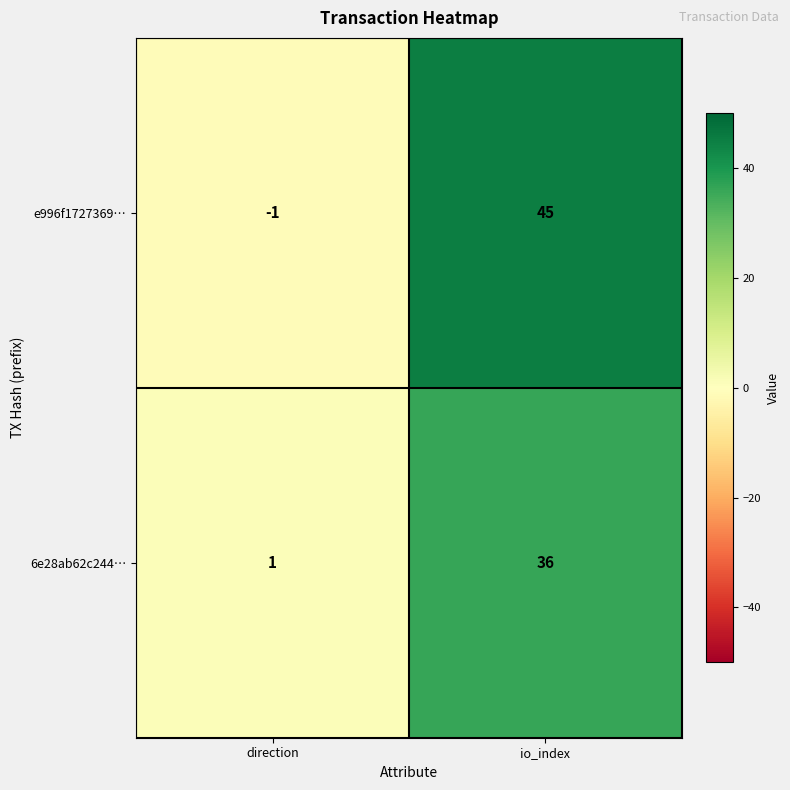

The e996f1727369… series shows -1 at direction. True or false?

True